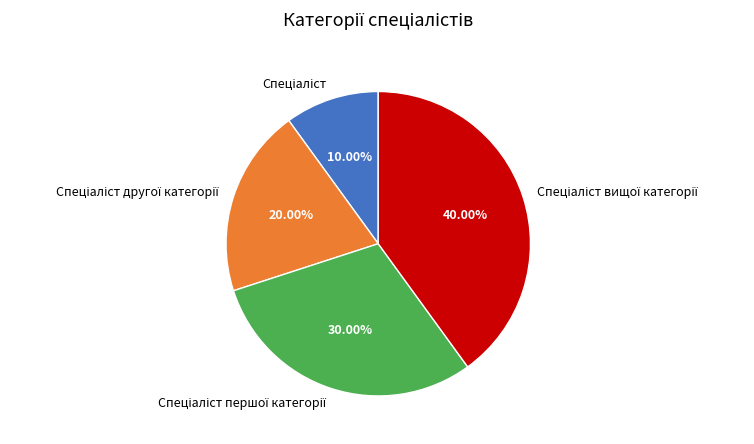

Does any single category account for the majority?

No